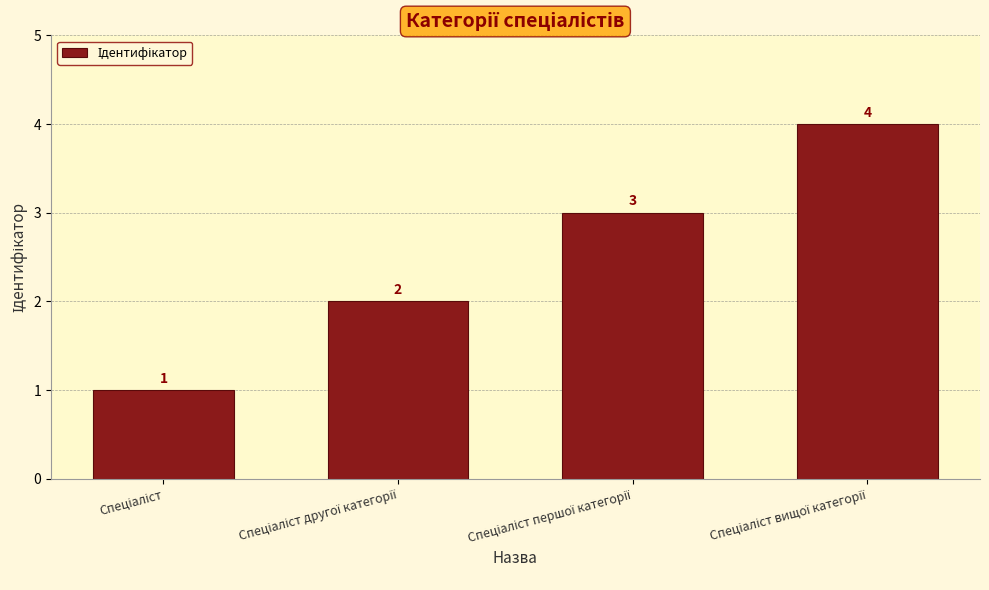

What is the value of the 1st bar from the left?

1